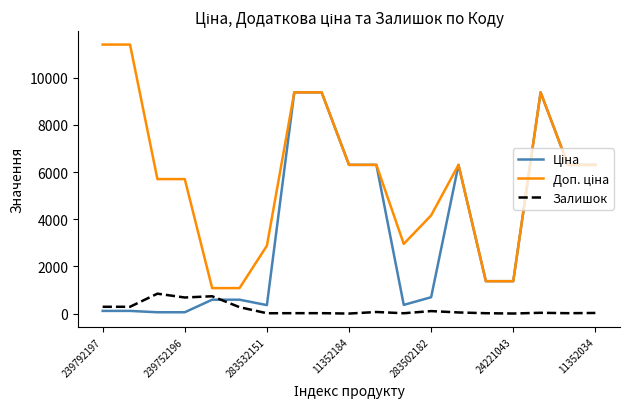

What is the highest value of the Залишок series?

845.0